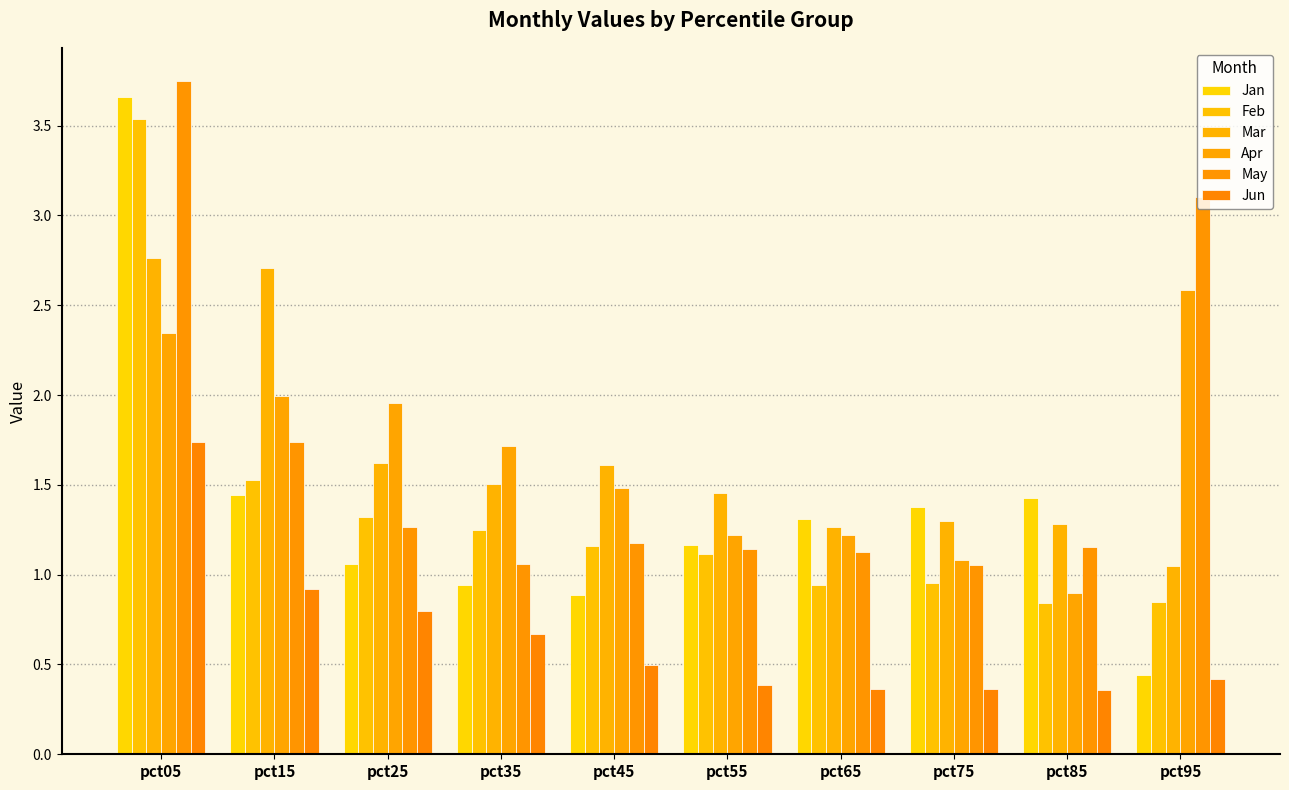

True or false: Jan has a value of 0.6 at pct85.

False